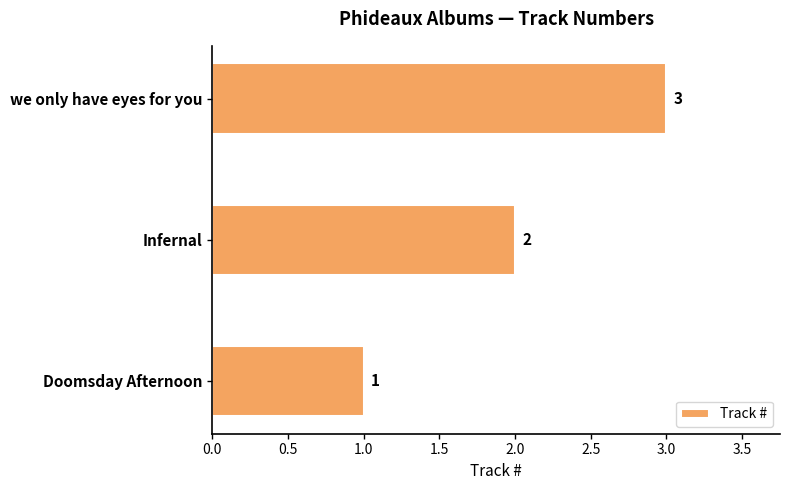

What is the sum of the values at Doomsday Afternoon and we only have eyes for you?

4